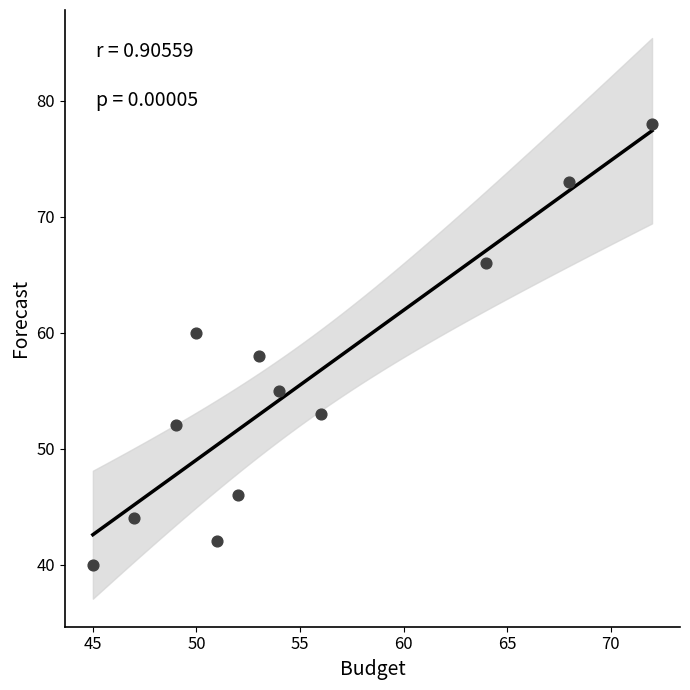

What is the range of Y values (max minus min)?

38